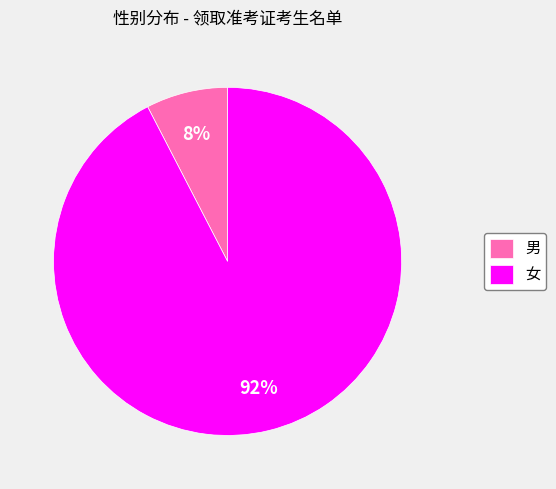

To the nearest percent, what is the average slice percentage?

50%